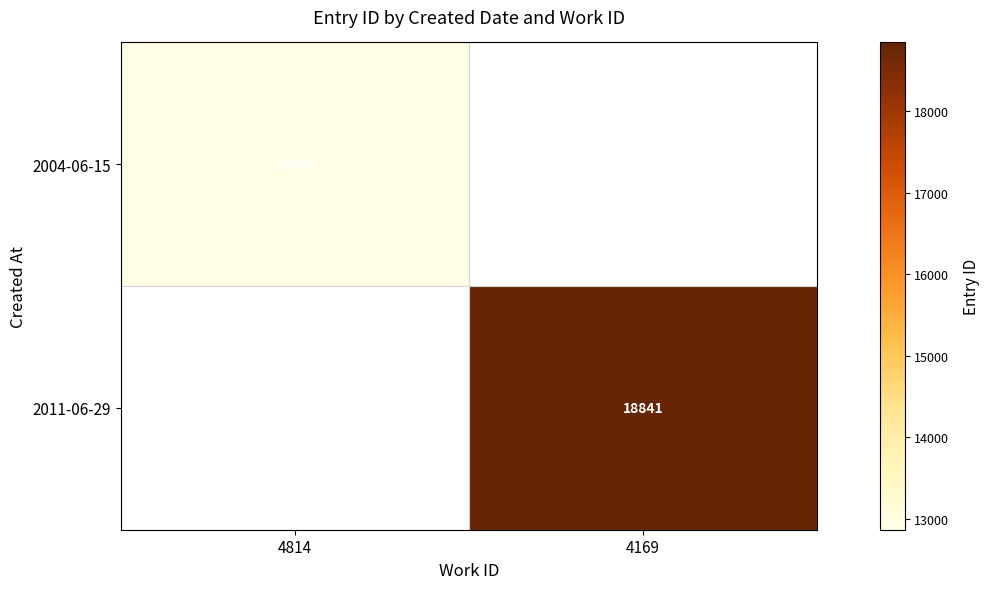

True or false: 2011-06-29 has a value of 18841 at 4169.

True